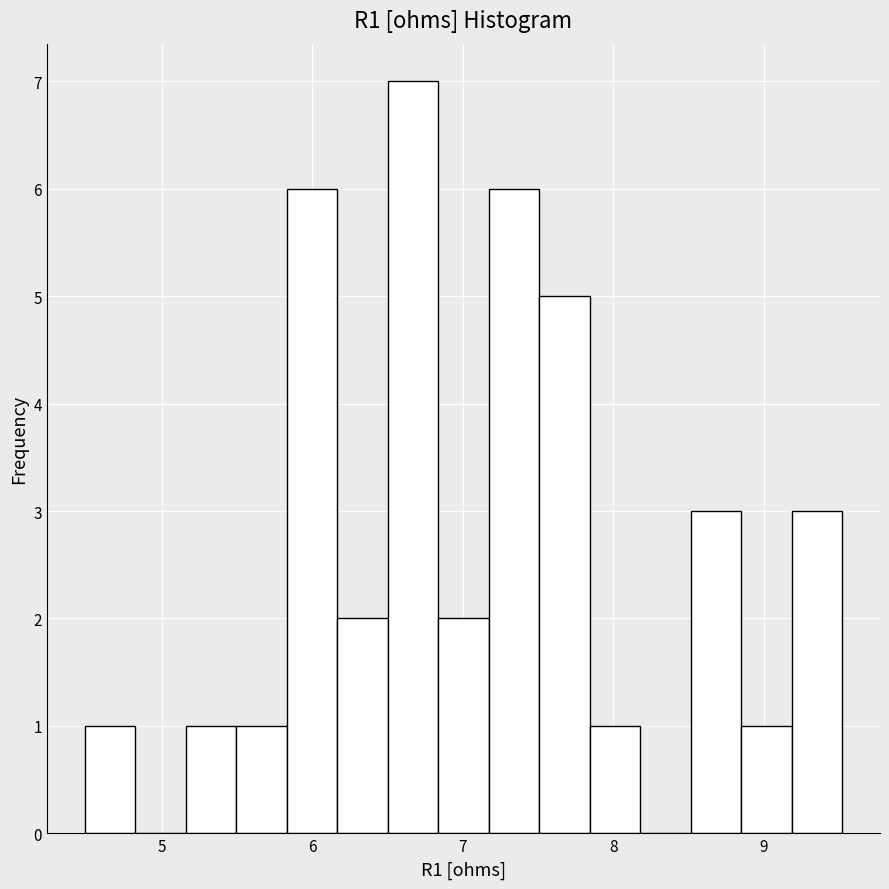

Around what value on the x-axis is the tallest bar? Give the approximate position of its centre, as read against the axis.

6.7